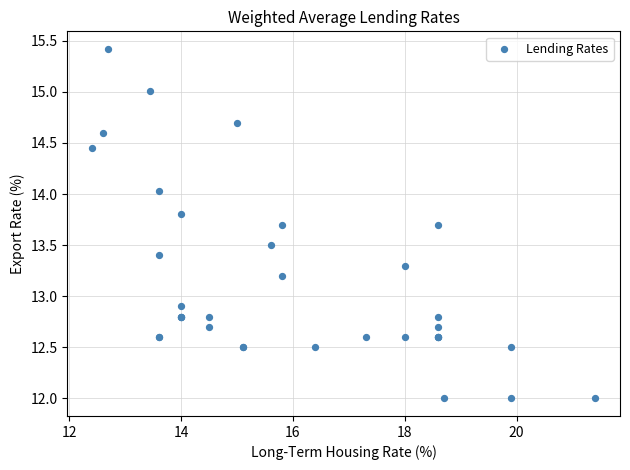

What Y value in the scatter plot is closest to 13?

12.9